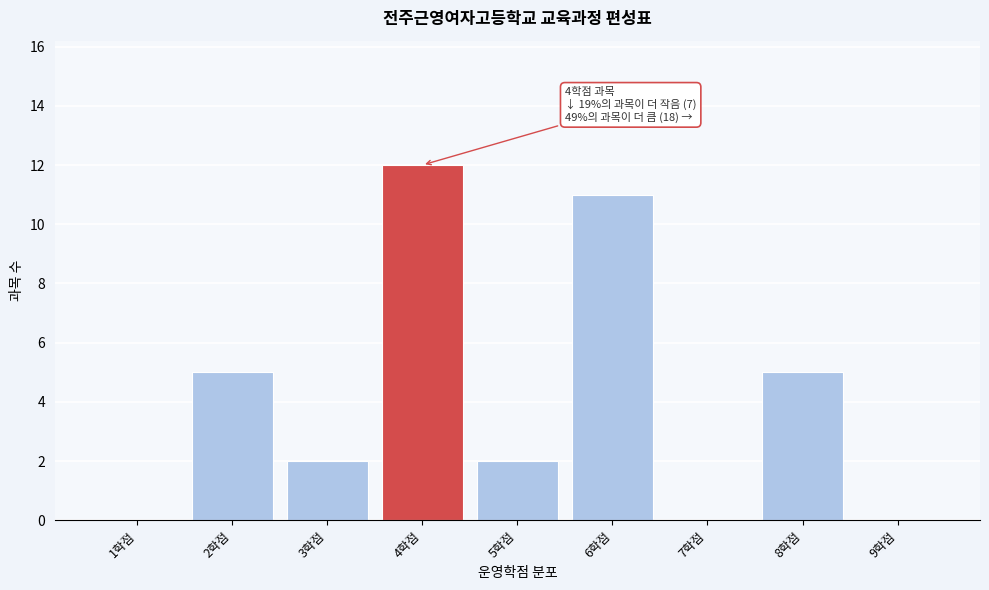

Reading left to right, transcribe all the data shown in this chart.

1학점=0	2학점=5	3학점=2	4학점=12	5학점=2	6학점=11	7학점=0	8학점=5	9학점=0